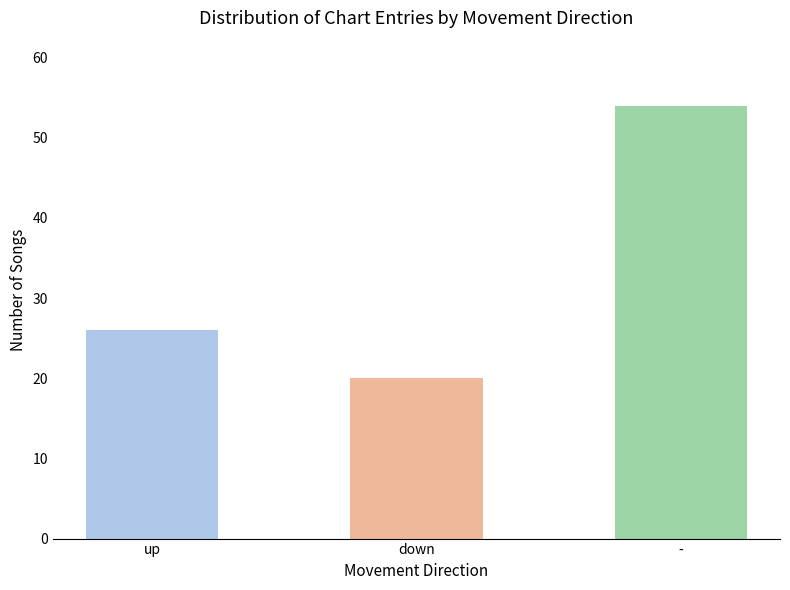

True or false: - has a value of 0.5 at avg_weeks_on_chart.

False